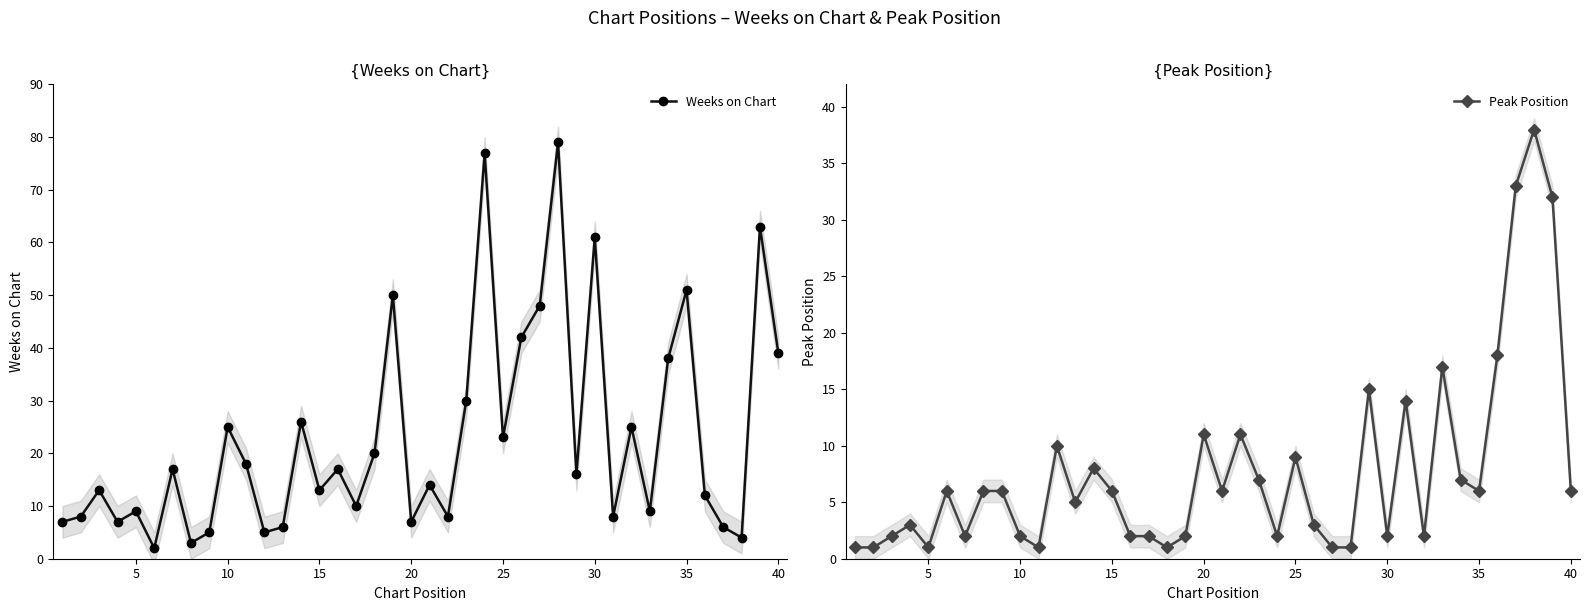

What are all the series names shown in the legend?

Weeks on Chart, Peak Position